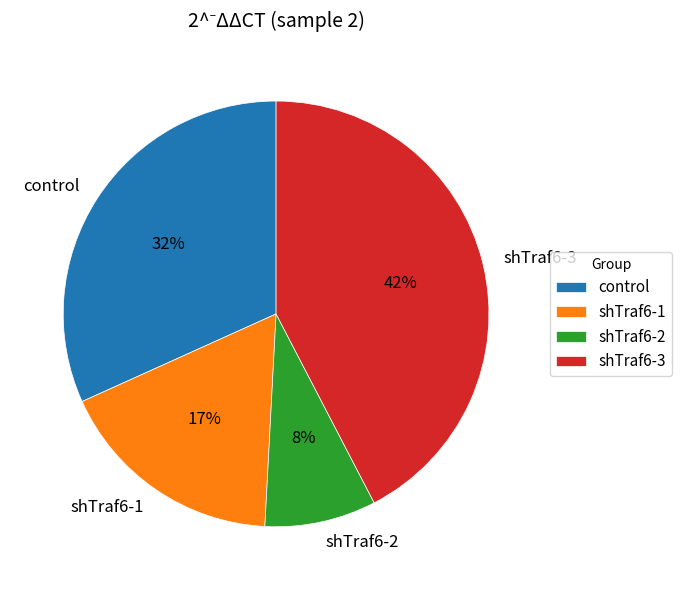

Is there any slice that represents more than half of the pie?

No